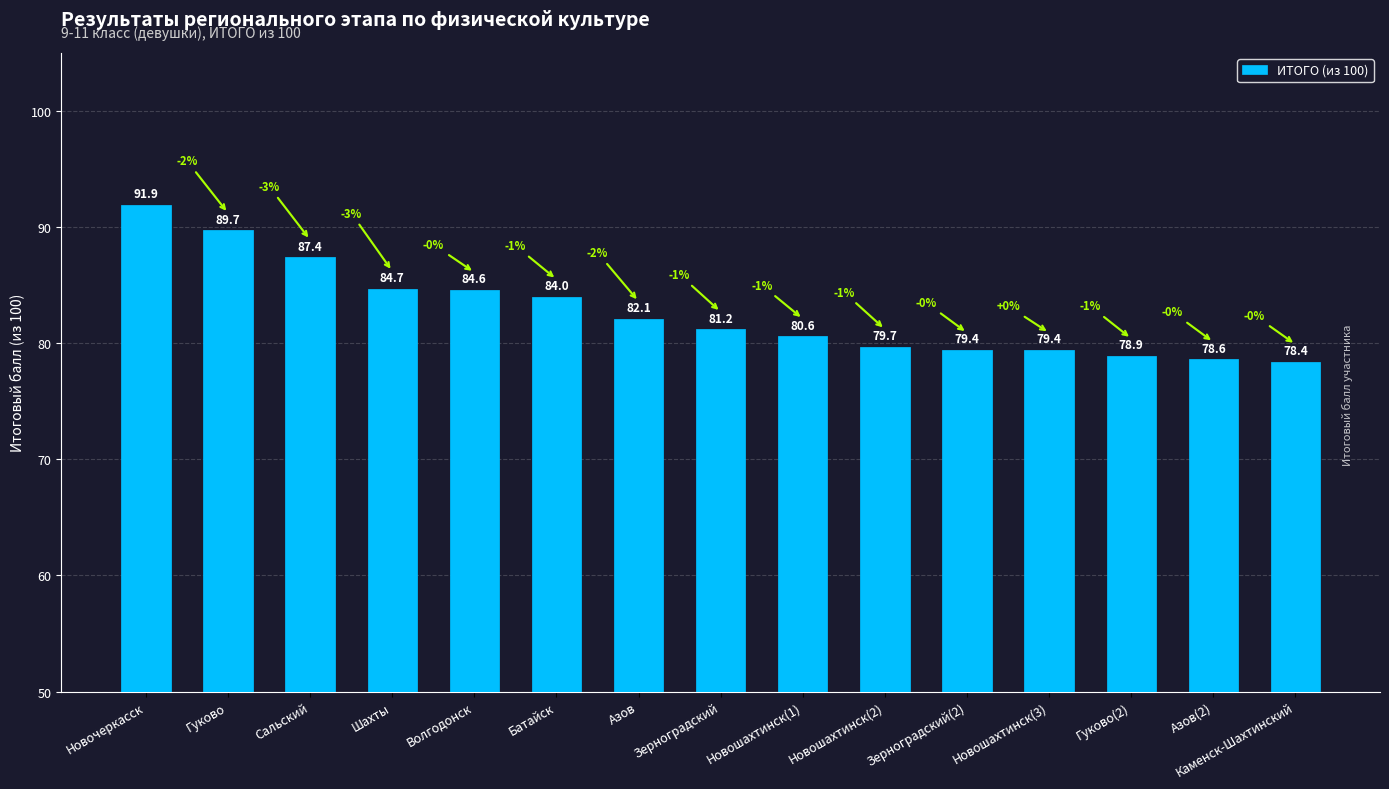

What is the difference between the values at Шахты and Новошахтинск(2)?

5.0